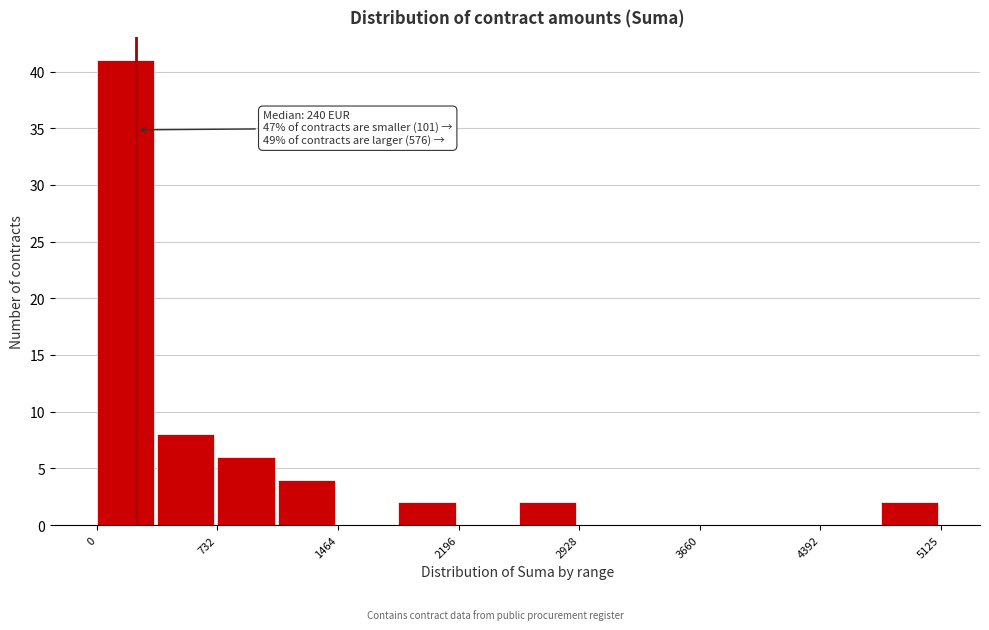

Read against the x-axis, roughly where is the centre of the tallest bar?

200